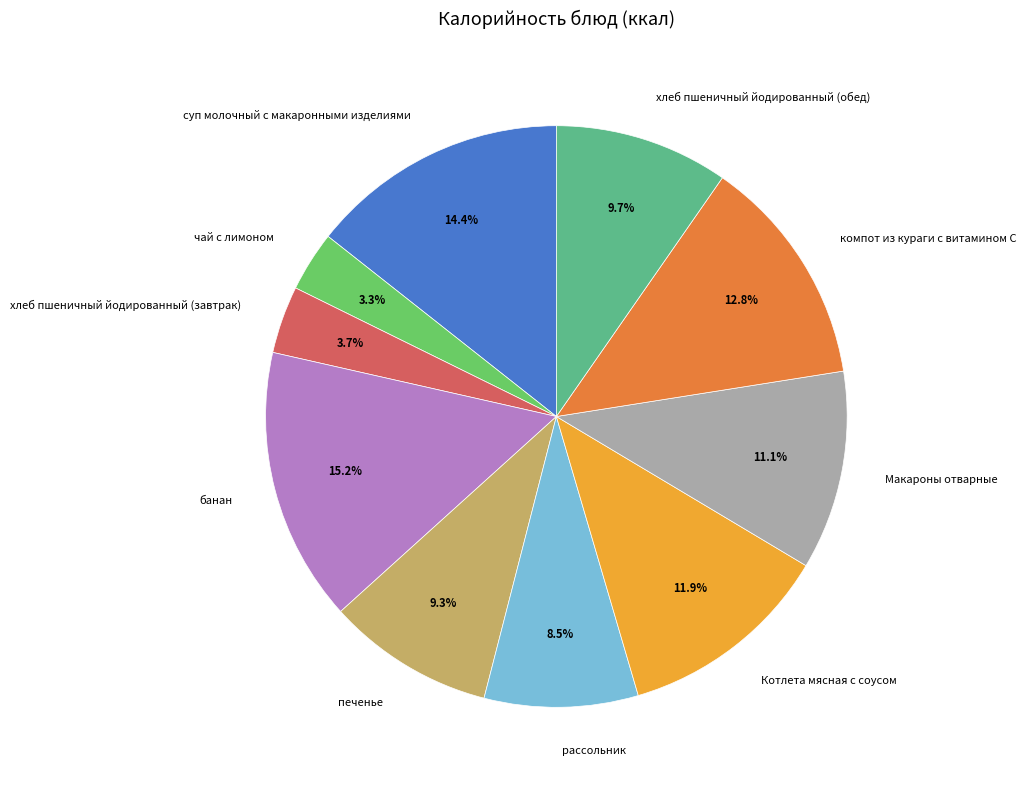

Count the number of slices in the pie.

10